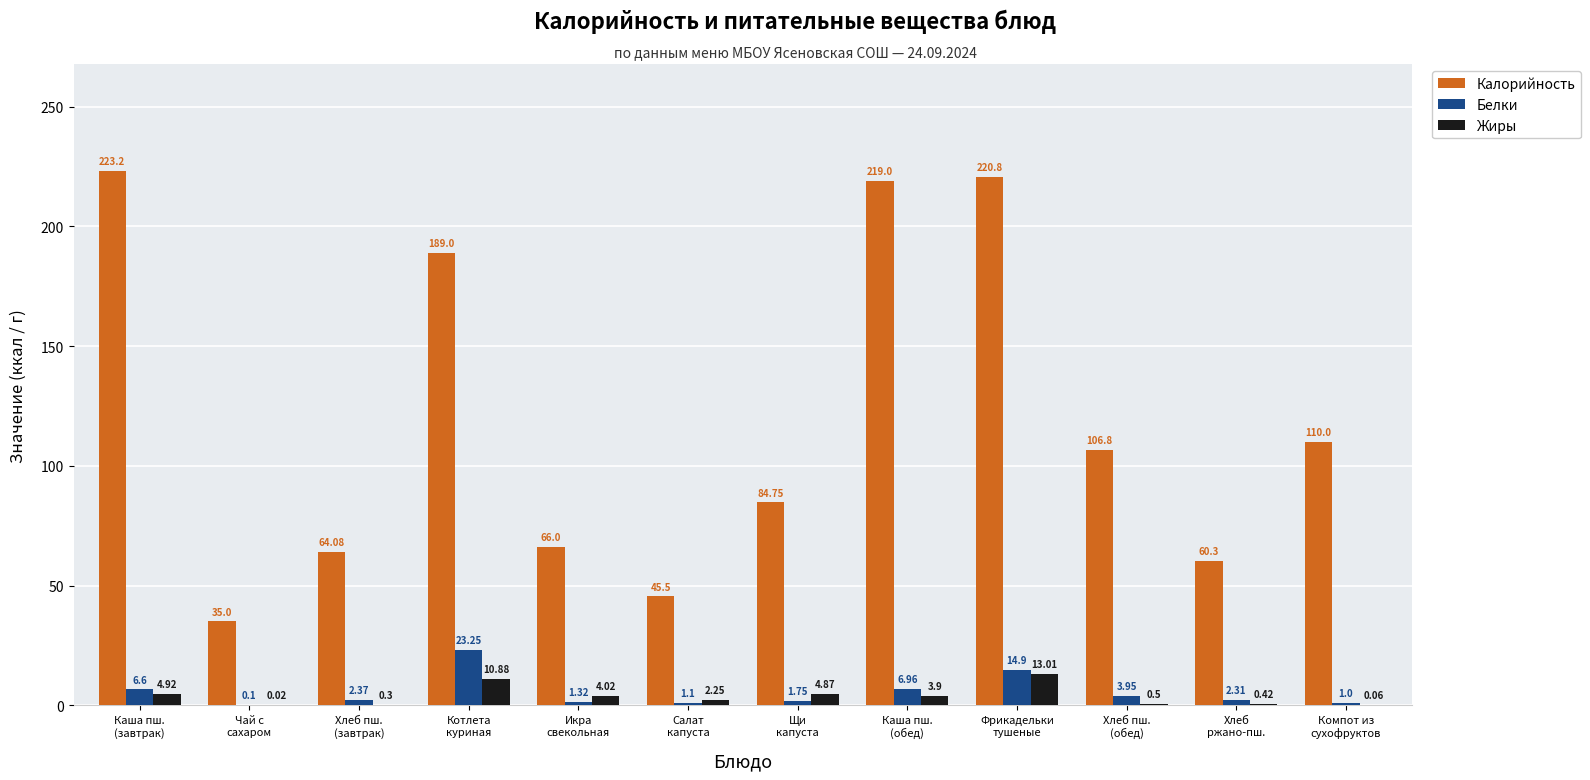

Which series has the largest total across all categories?

Калорийность